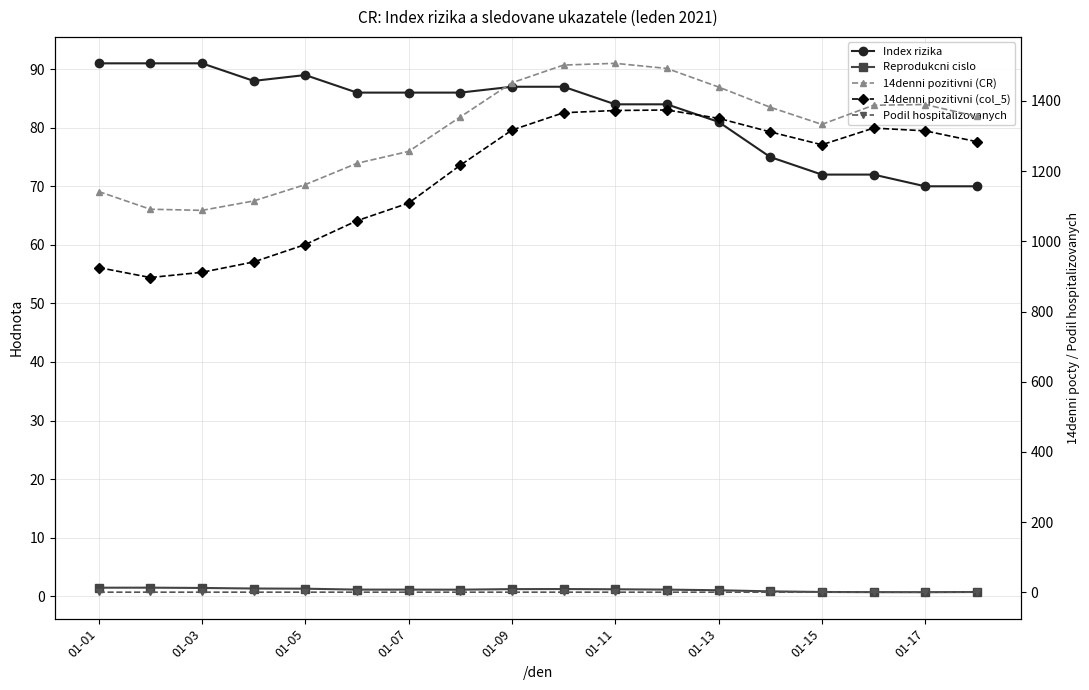

Reading left to right, transcribe all the data shown in this chart.

Index rizika: 91.0	91.0	91.0	88.0	89.0	86.0	86.0	86.0	87.0	87.0	84.0	84.0	81.0	75.0	72.0	72.0	70.0	70.0
Reprodukcni cislo: 1.4	1.5	1.4	1.3	1.3	1.1	1.1	1.1	1.2	1.2	1.2	1.1	1.0	0.8	0.7	0.7	0.7	0.7
14denni pozitivni (CR): 1142.0	1091.6	1088.4	1115.1	1161.8	1222.4	1256.3	1354.5	1451.9	1502.4	1507.3	1492.7	1439.8	1382.2	1333.3	1387.9	1389.9	1355.9
14denni pozitivni (col_5): 925.4	897.0	911.9	941.4	991.0	1058.8	1109.1	1217.0	1317.1	1366.6	1372.9	1374.3	1350.6	1312.0	1275.3	1322.7	1315.0	1284.1
Podil hospitalizovanych: 0.5	0.5	0.5	0.5	0.6	0.6	0.5	0.5	0.5	0.5	0.5	0.5	0.5	0.5	0.5	0.5	0.5	0.5